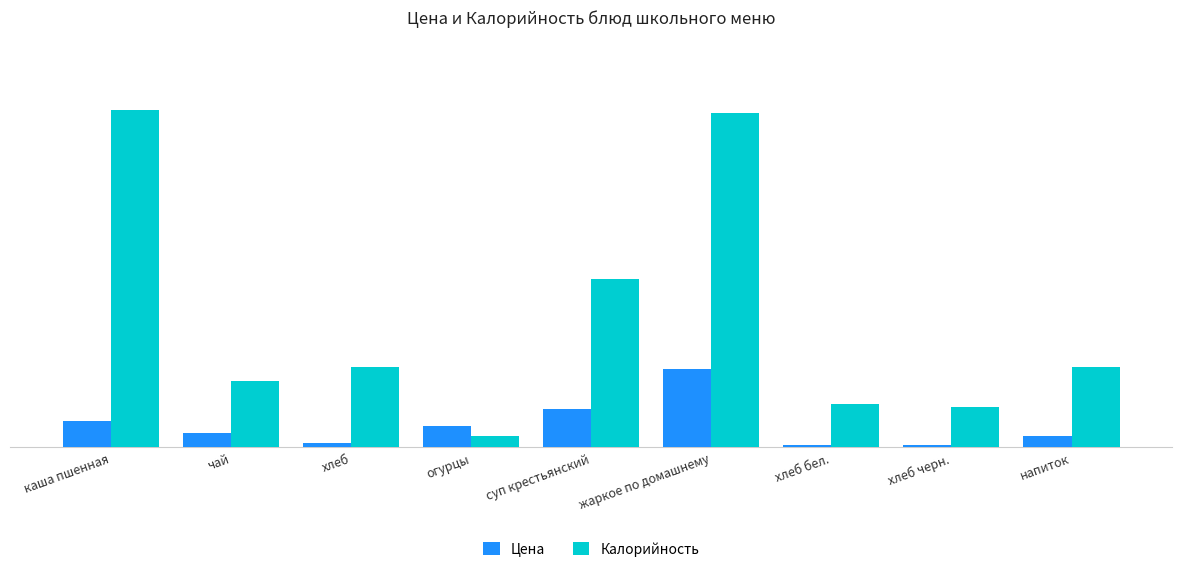

Which series has the largest total across all categories?

Калорийность